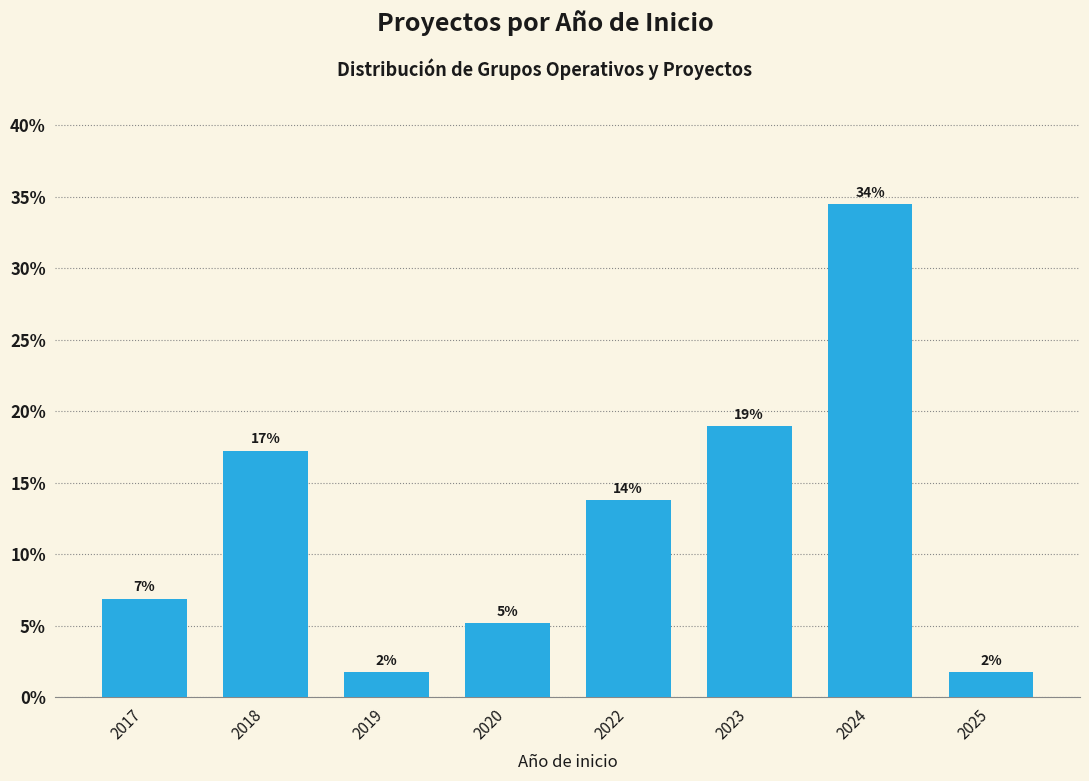

Are the bars horizontal?

No